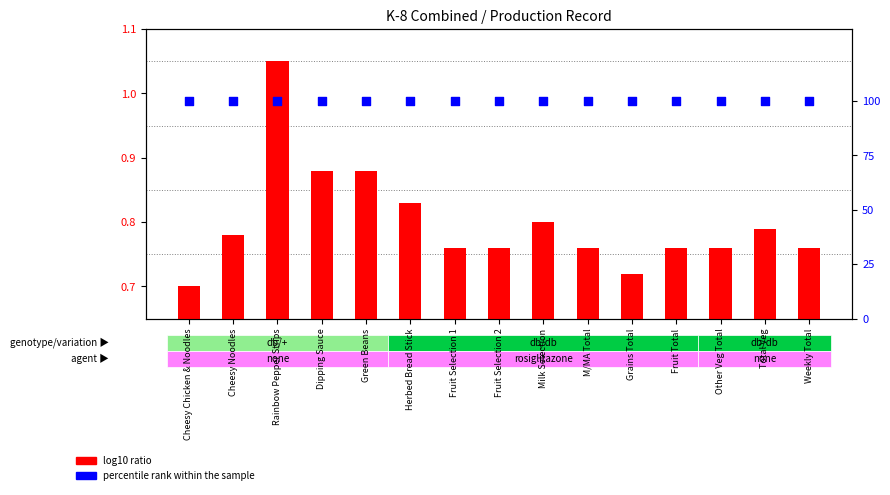

Is the value of log10 ratio at Rainbow Pepper Strips greater than the value of percentile rank within the sample at Other Veg Total?

No